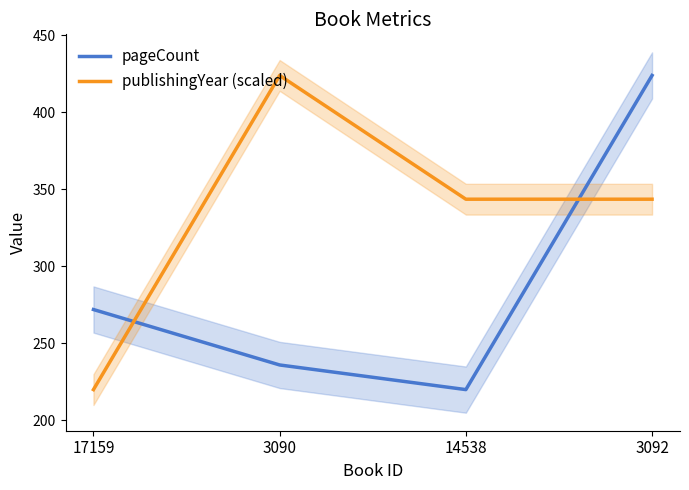

What is the minimum value shown in the chart?

220.0